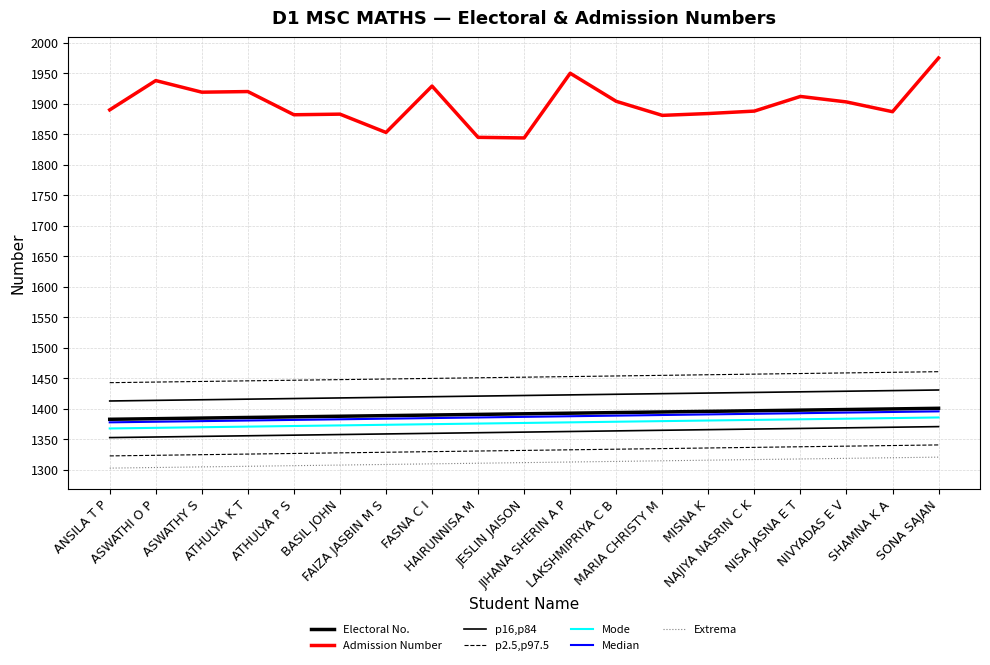

Which has a higher value, ASWATHY S or SONA SAJAN?

SONA SAJAN